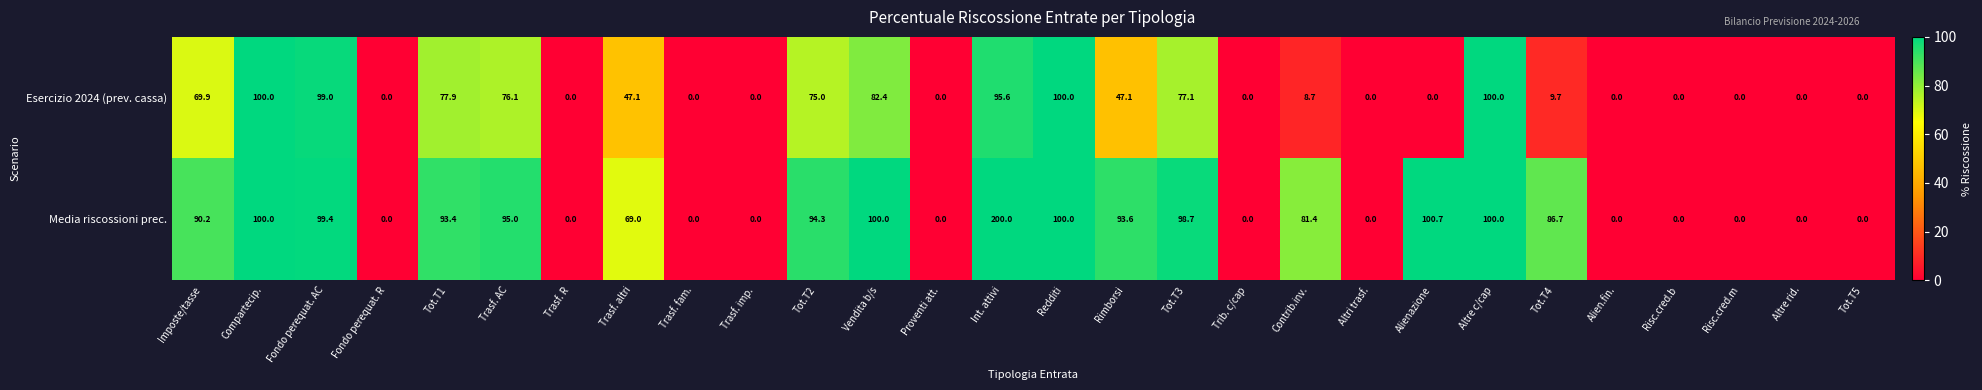

The value of Media riscossioni prec. at Altri trasf. is 0.0. True or false?

True